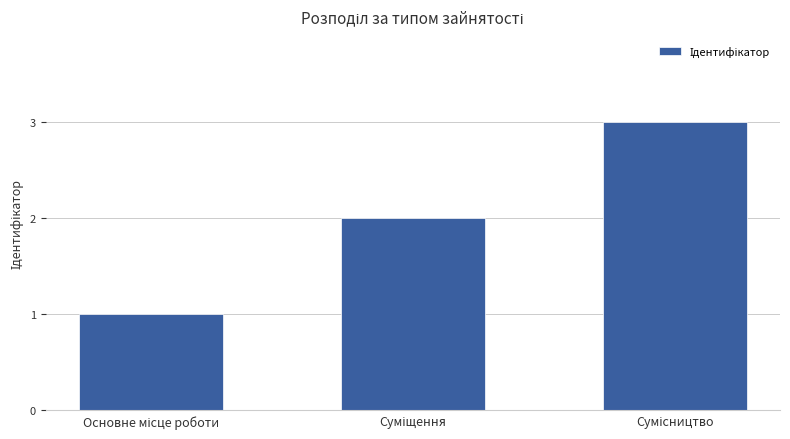

How many bars are there in total?

3